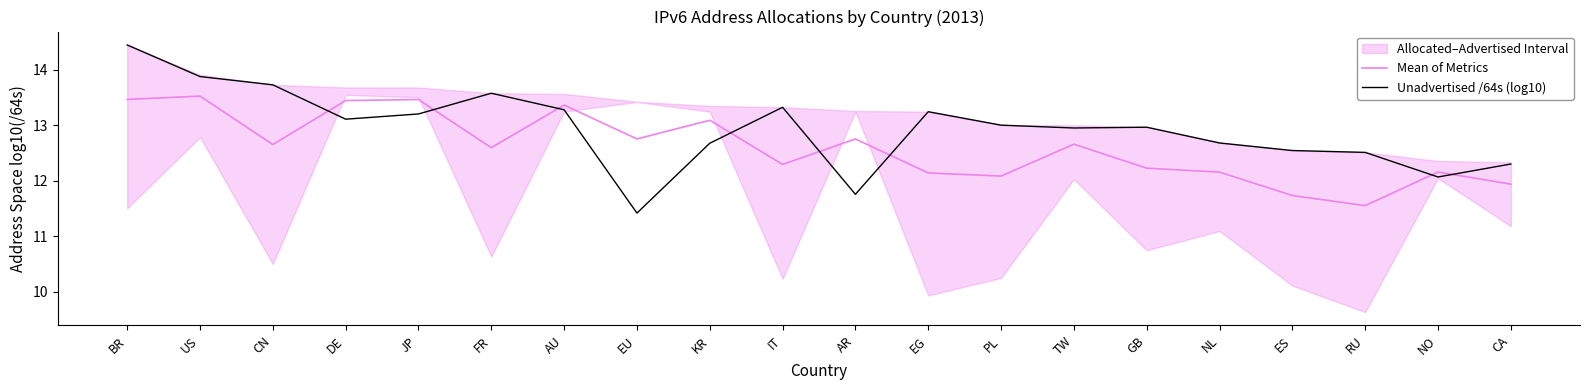

What is the average value of the Mean of Metrics series?

12.6